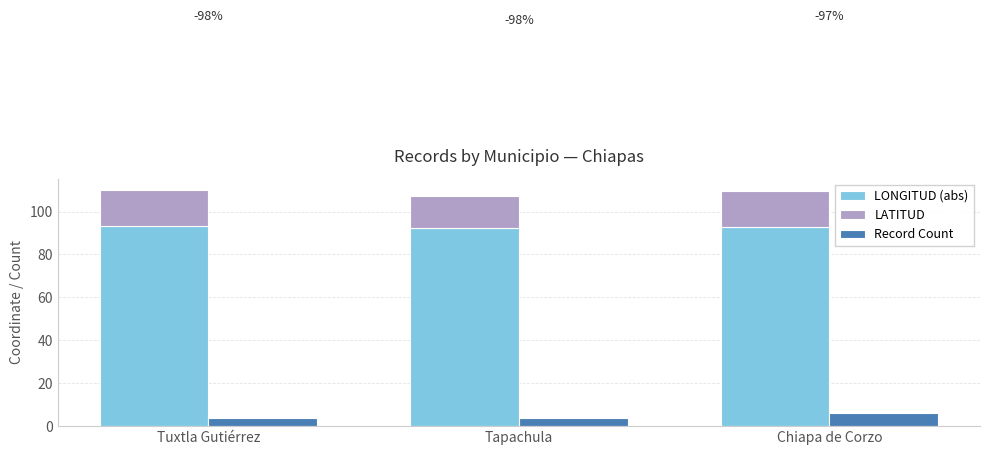

Is the value of LONGITUD (abs) at Tuxtla Gutiérrez greater than the value of Record Count at Tapachula?

Yes